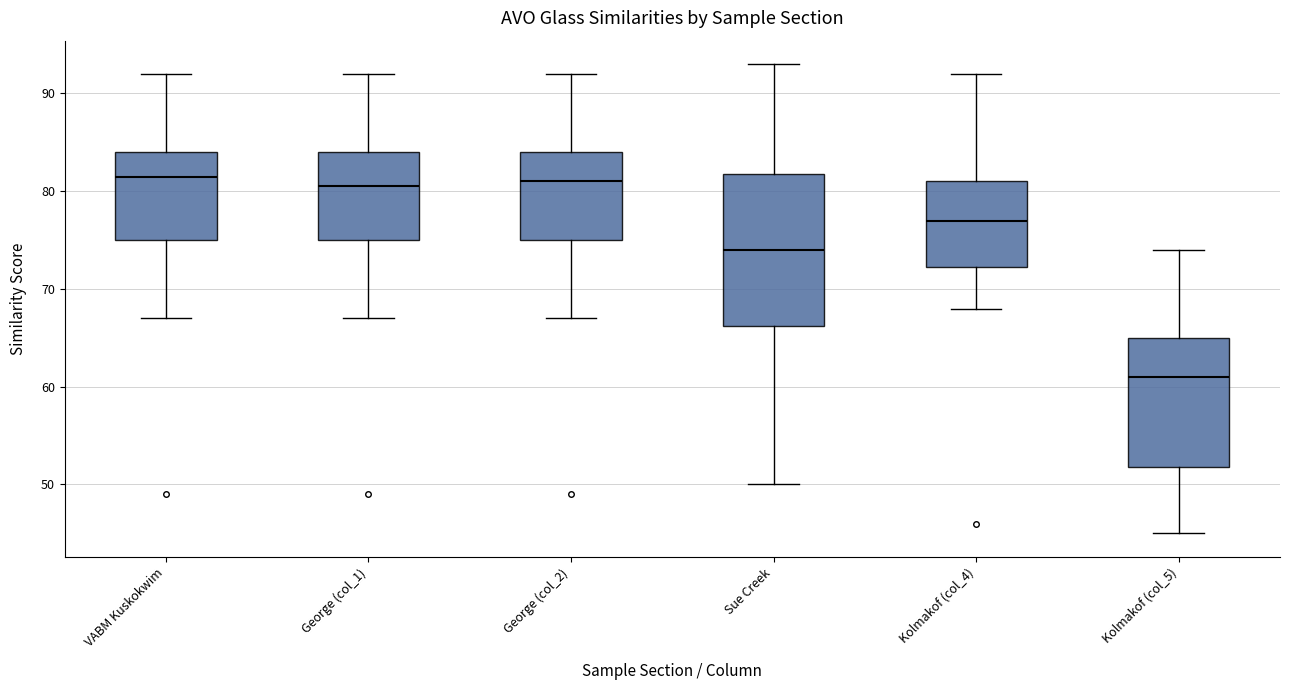

Comparing the boxes themselves (not the whiskers), which one is the tallest?

Sue Creek